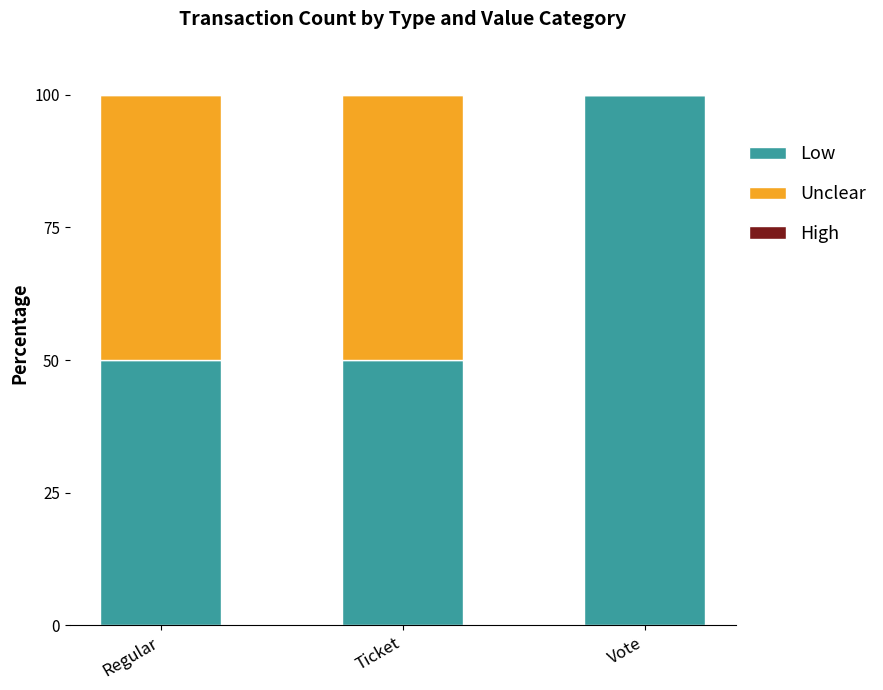

What is the total value across all series at Regular?

100